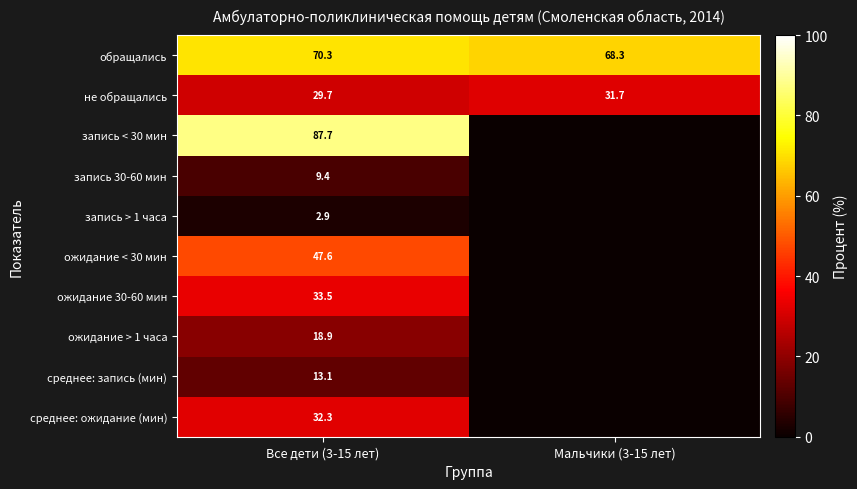

At which category does the chart reach its peak across all series?

Все дети (3-15 лет)